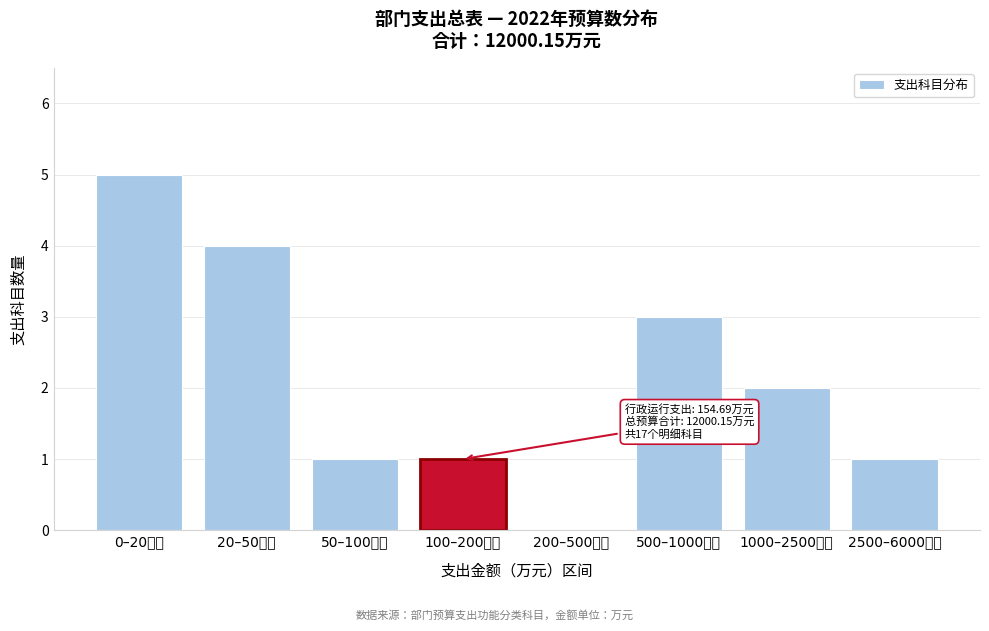

Reading right to left, list all the values displayed in this chart.

2500–6000万元=1	1000–2500万元=2	500–1000万元=3	200–500万元=0	100–200万元=1	50–100万元=1	20–50万元=4	0–20万元=5